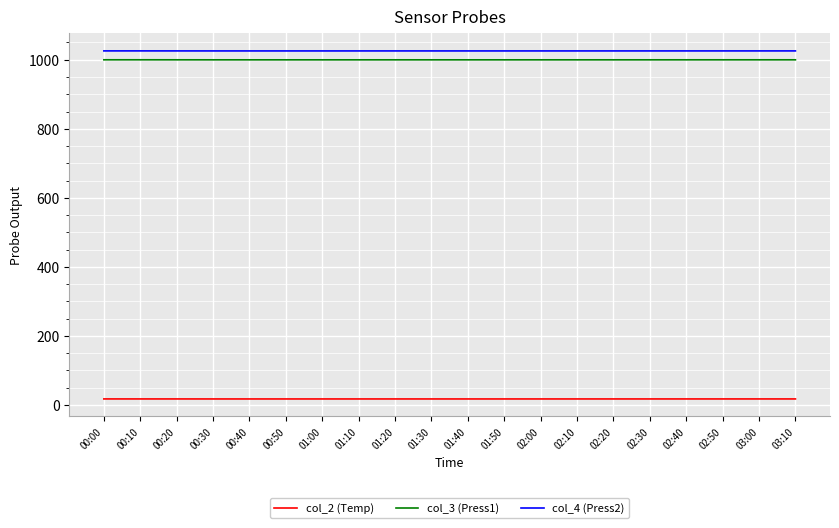

Is it true that col_3 (Press1) equals 254.1 at 03:00?

False